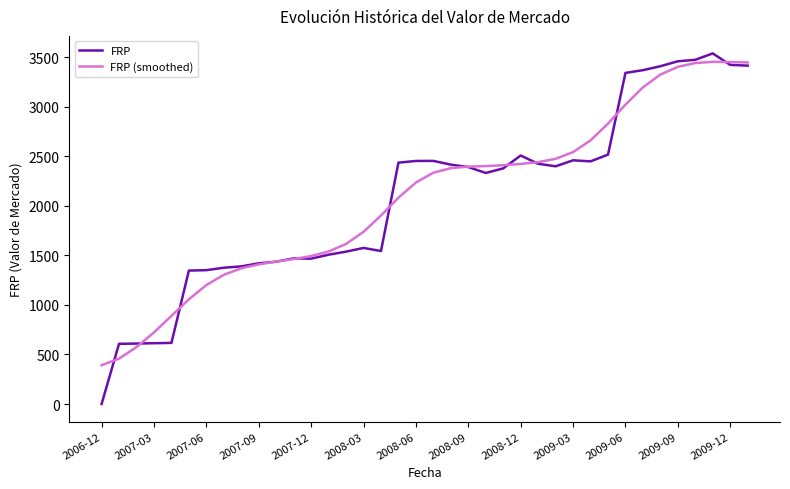

Which series has the largest range (max minus min)?

FRP